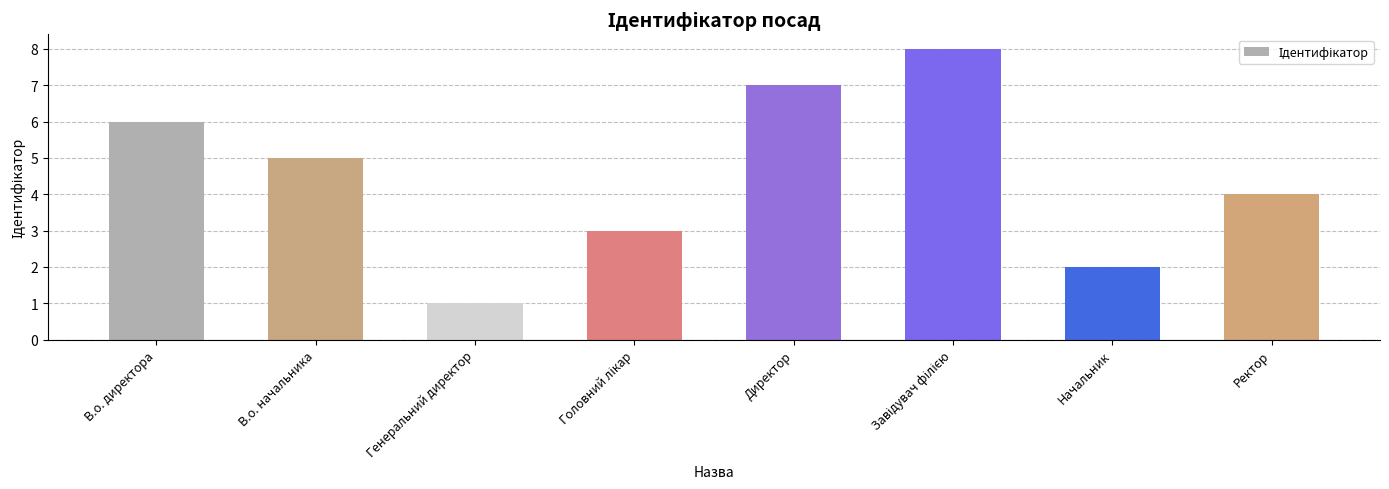

Between Директор and Ректор, which is larger?

Директор